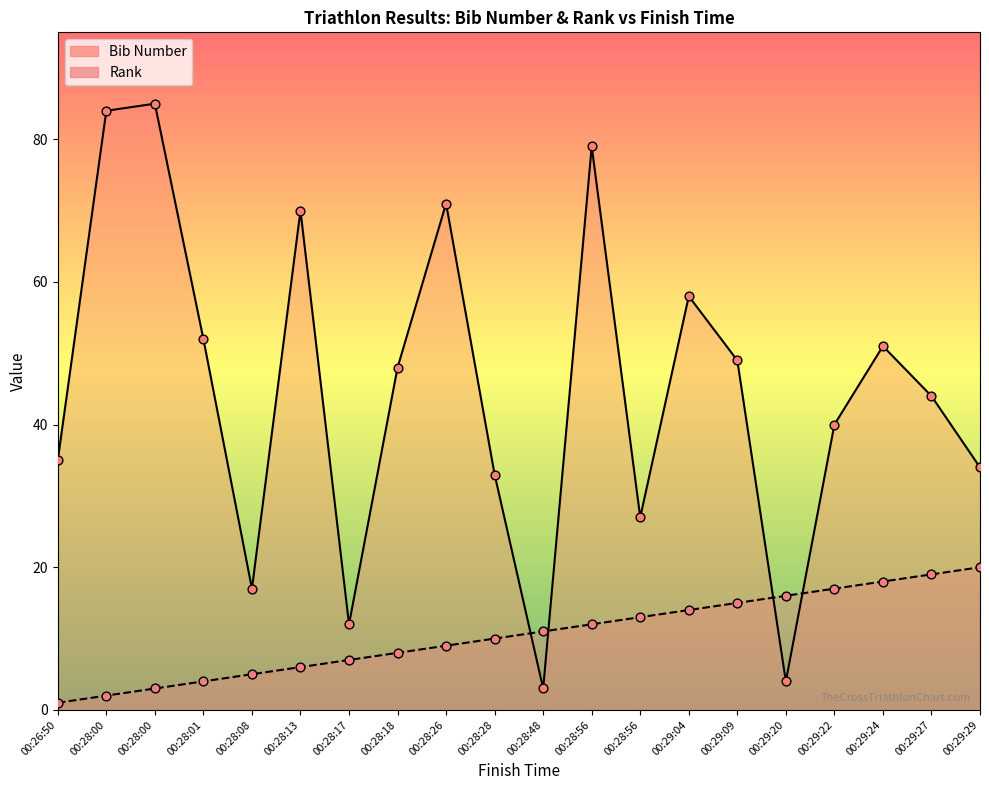

What are all the series names shown in the legend?

Bib Number, Rank